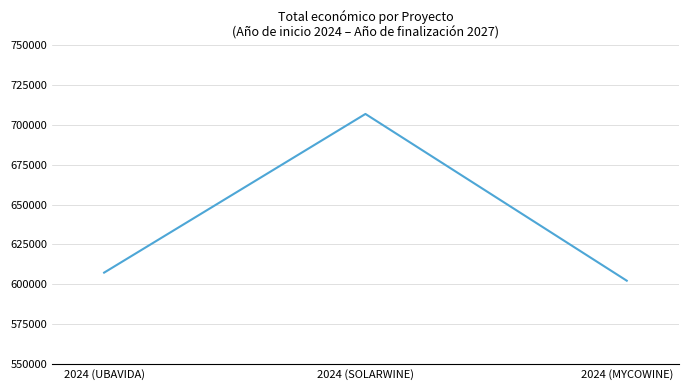

True or false: the data shows 602295.4 at 2024 (MYCOWINE).

True